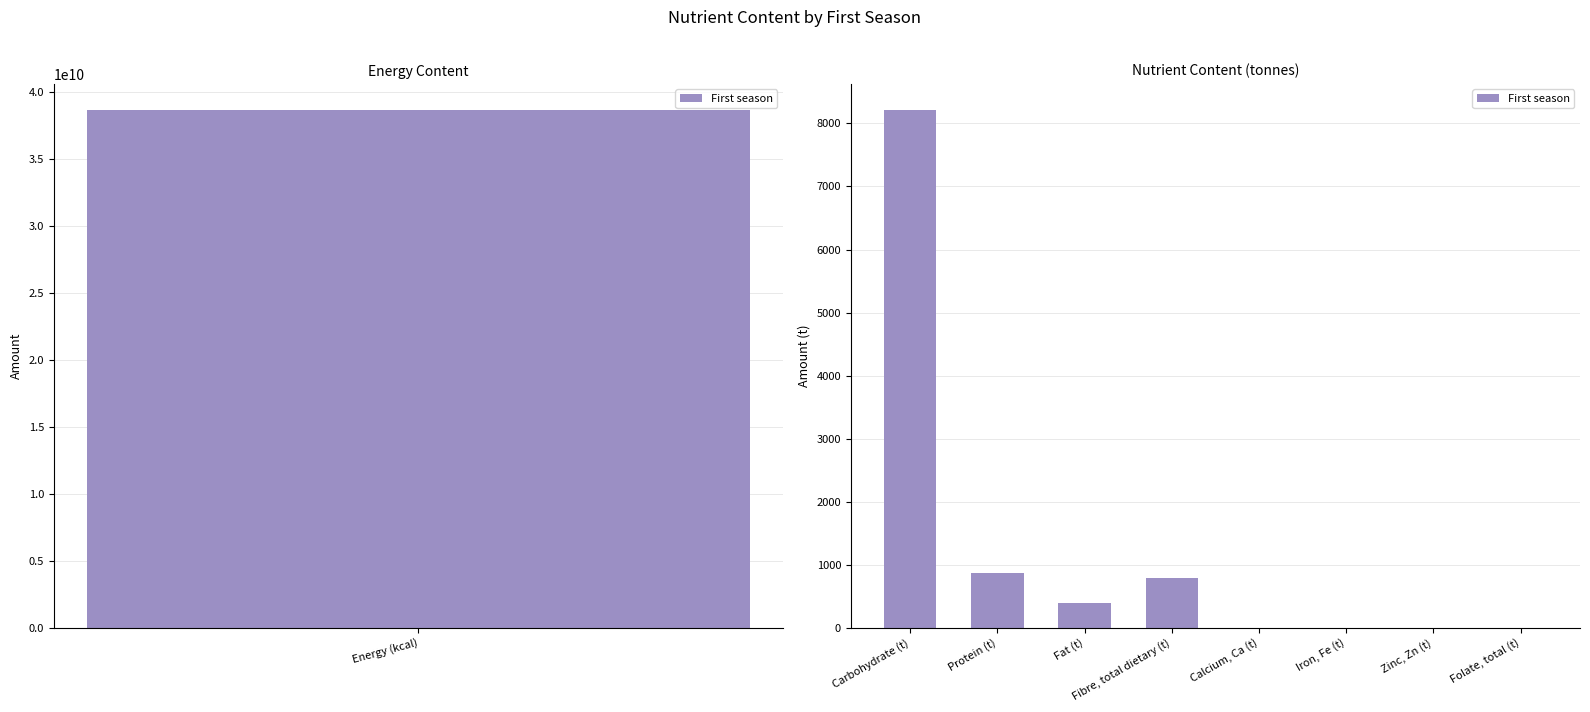

What position from the right is Fibre, total dietary (t)?

5